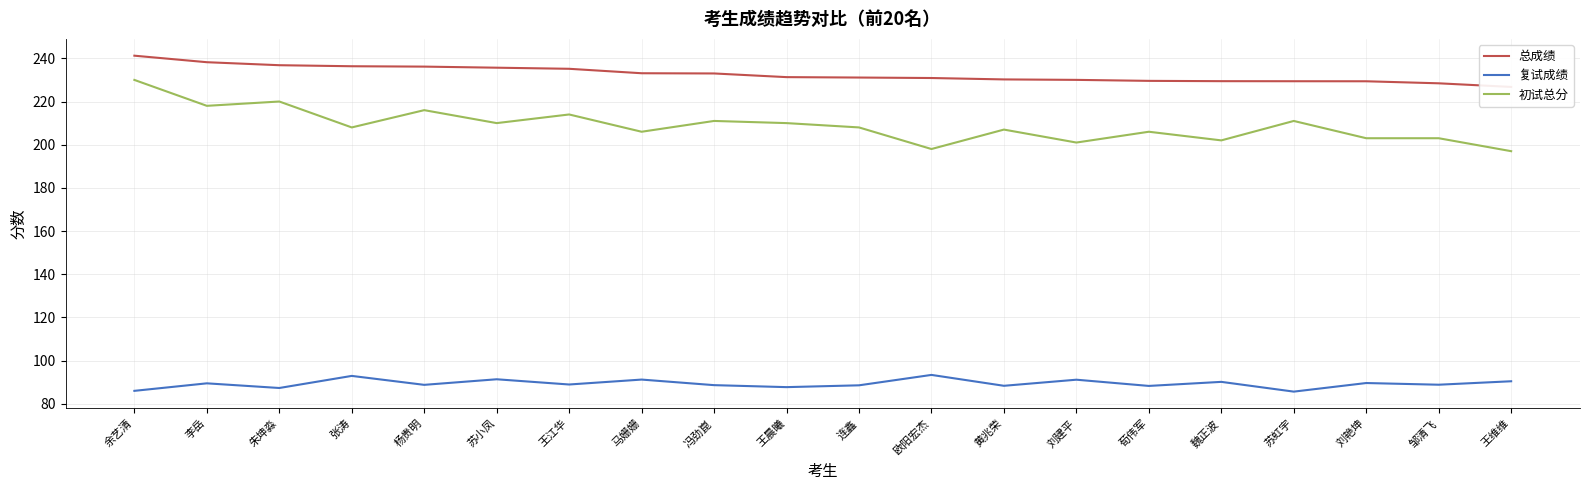

Which category has the lowest value in the 复试成绩 series?

苏虹宇